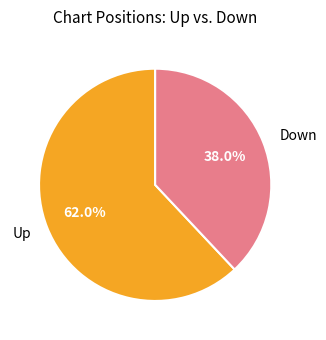

Is the sum of Up and Down greater than half?

Yes